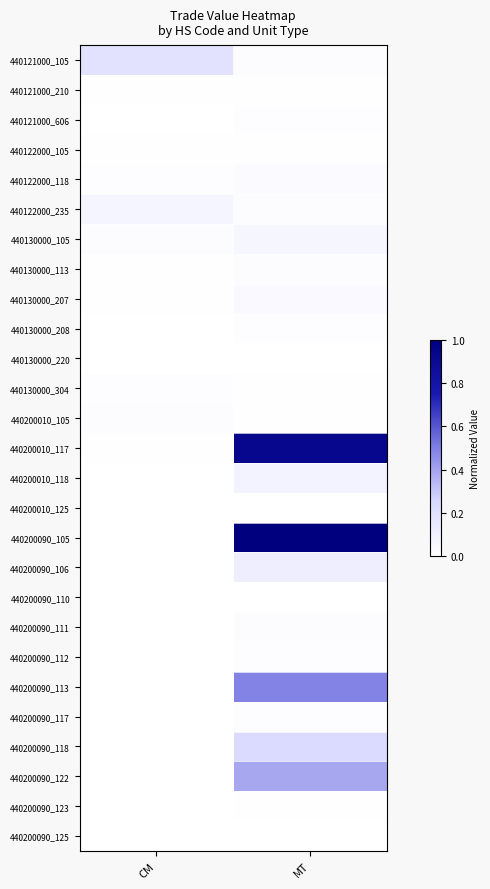

Which series has the largest total across all categories?

440200090_105